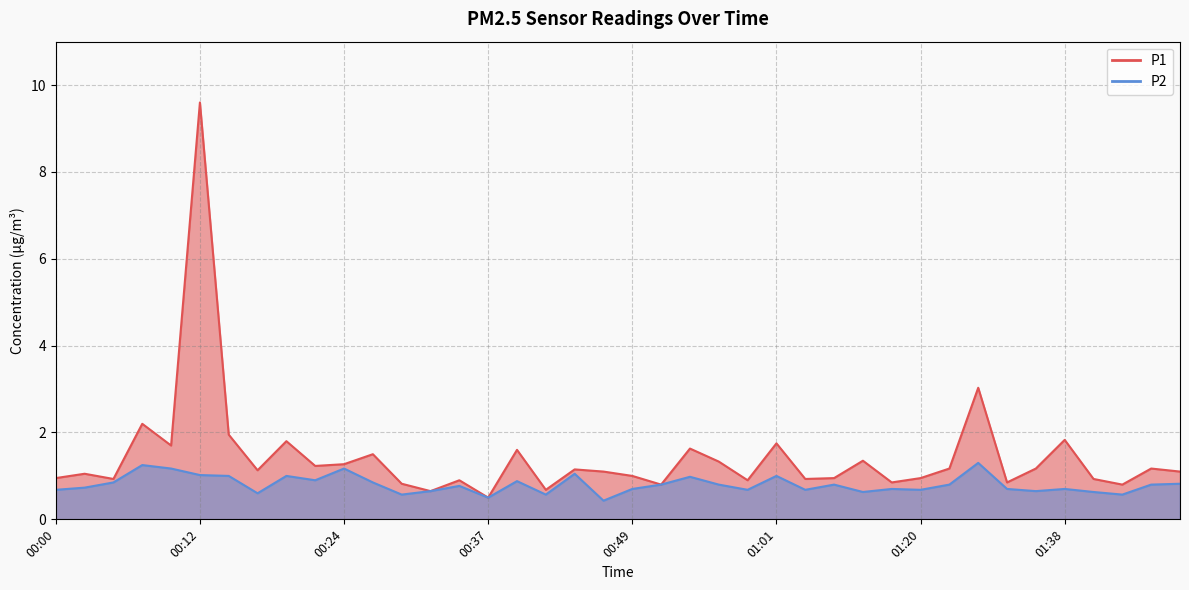

At which label is P2 closest to 0?

00:46